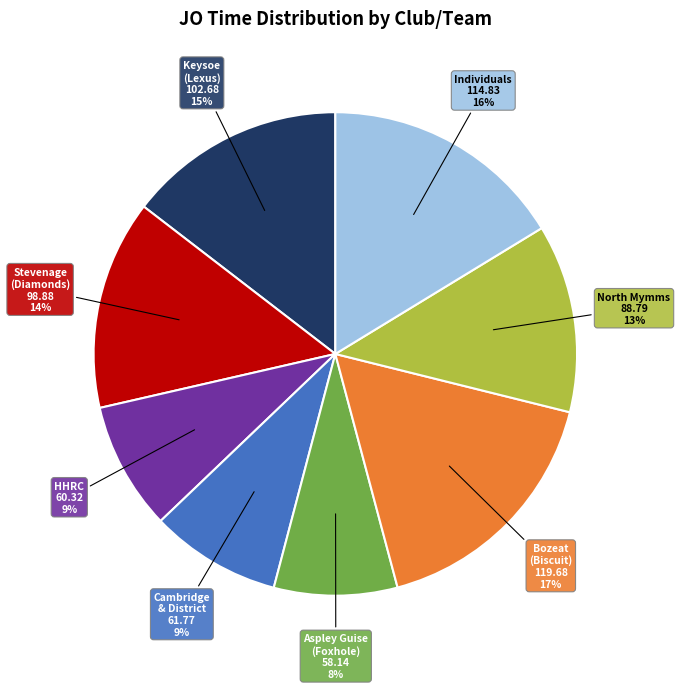

To the nearest percent, what percentage of the pie is Keysoe (Lexus)?

15%